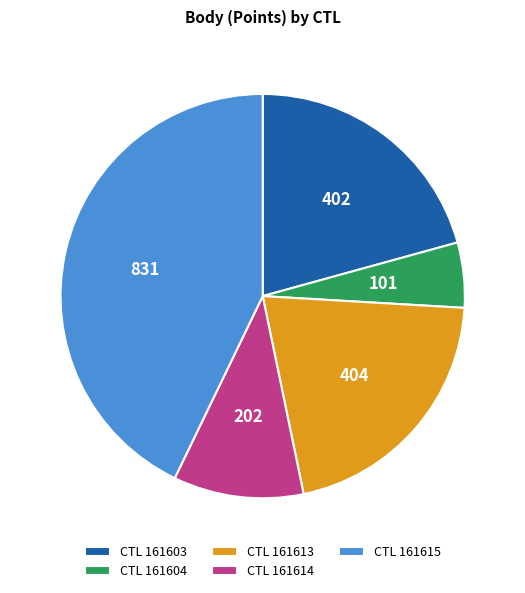

Is the sum of CTL 161604 and CTL 161614 greater than half?

No